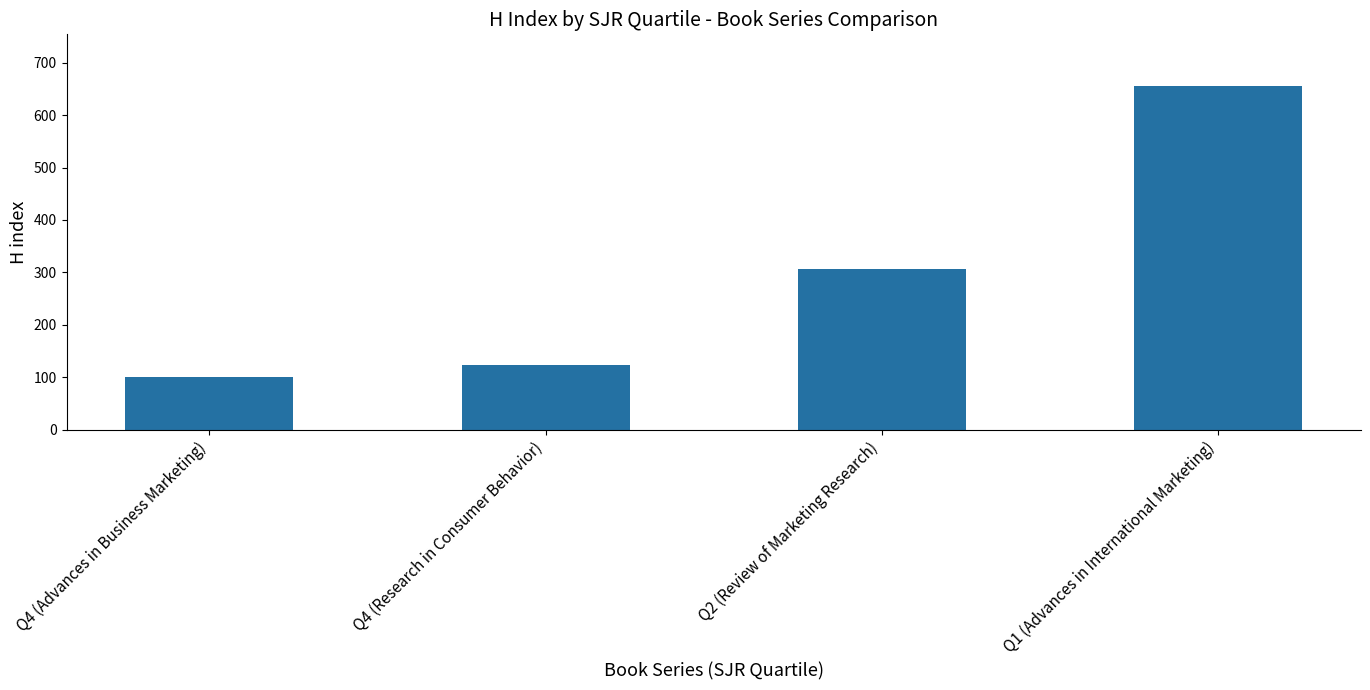

What is the difference between the maximum and minimum values?

555